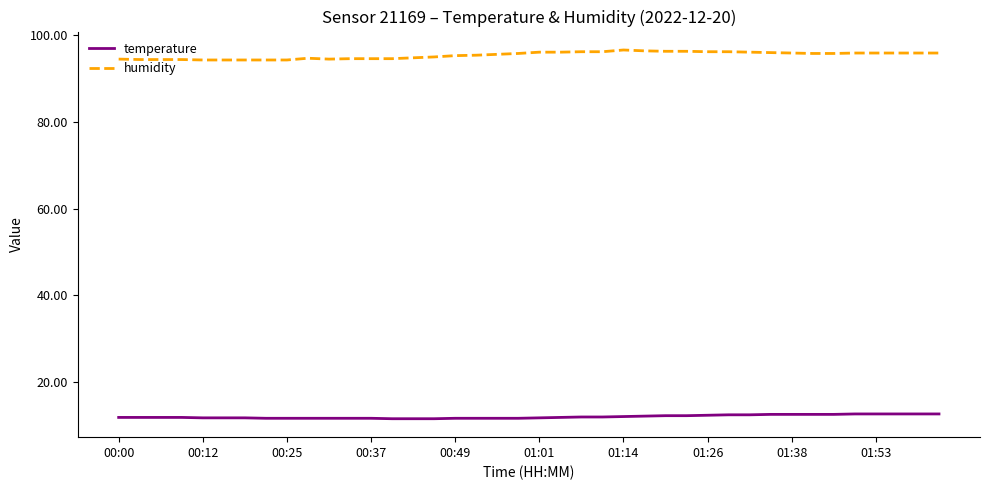

True or false: temperature and humidity intersect in this chart.

False